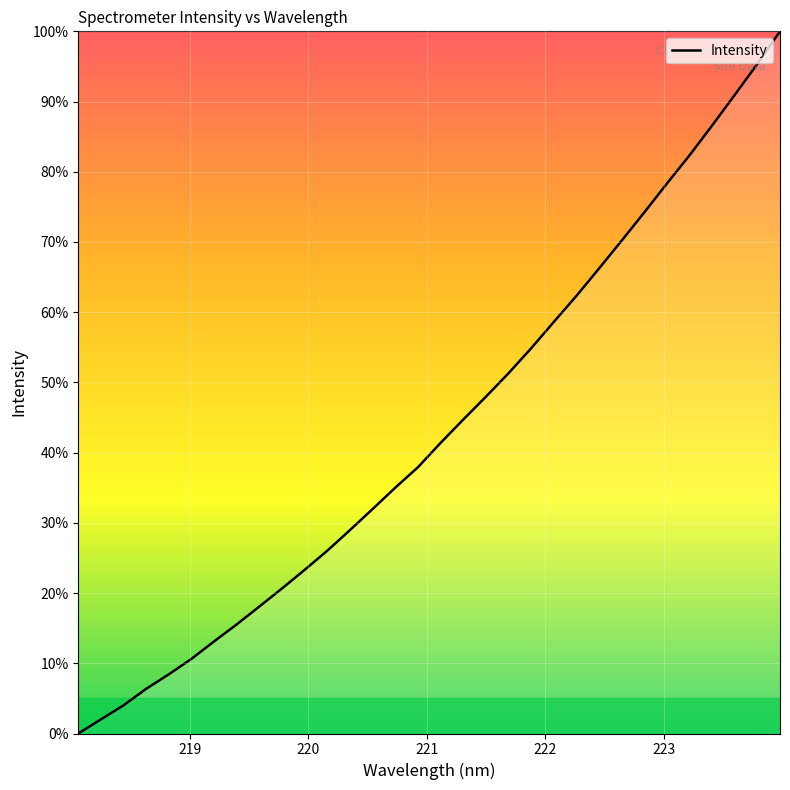

What is the difference between the maximum and minimum values?

100.0